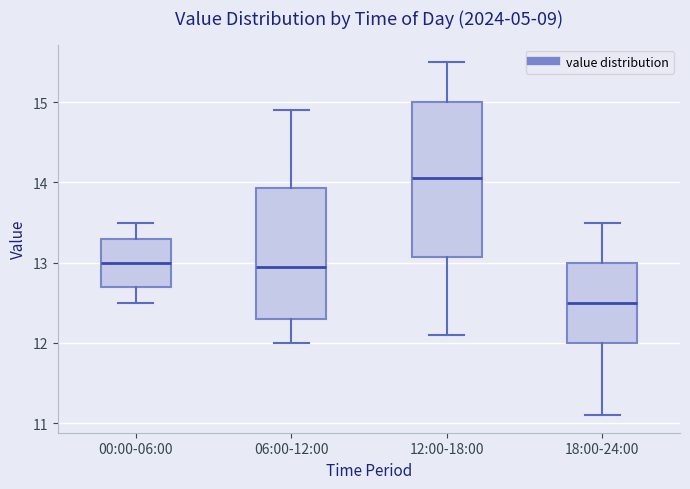

Reading left to right, transcribe this box plot: for each box, give where its median line is, the range the box spans, and where its two whiskers end, as read against the y-axis. The values are not printed on the chart, so give them approximately, as read against the axis.

00:00-06:00: median 13.0, box 12.7 to 13.3, whiskers 12.5 to 13.5
06:00-12:00: median 13.0, box 12.3 to 13.9, whiskers 12.0 to 14.9
12:00-18:00: median 14.1, box 13.1 to 15.0, whiskers 12.1 to 15.5
18:00-24:00: median 12.5, box 12.0 to 13.0, whiskers 11.1 to 13.5